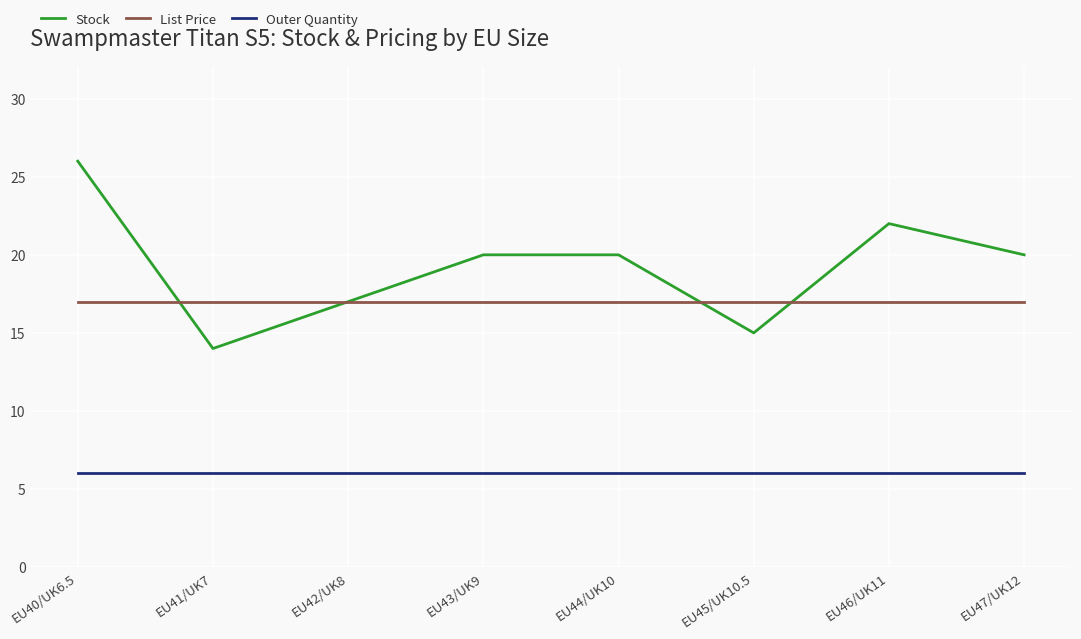

What is the spread (max minus min) of values at EU44/UK10?

14.0